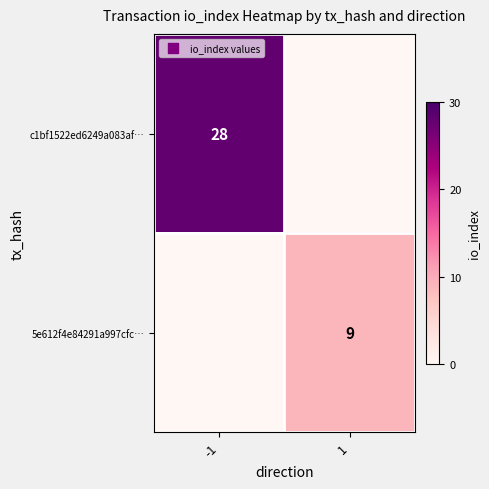

At how many categories does at least one series exceed 27?

1